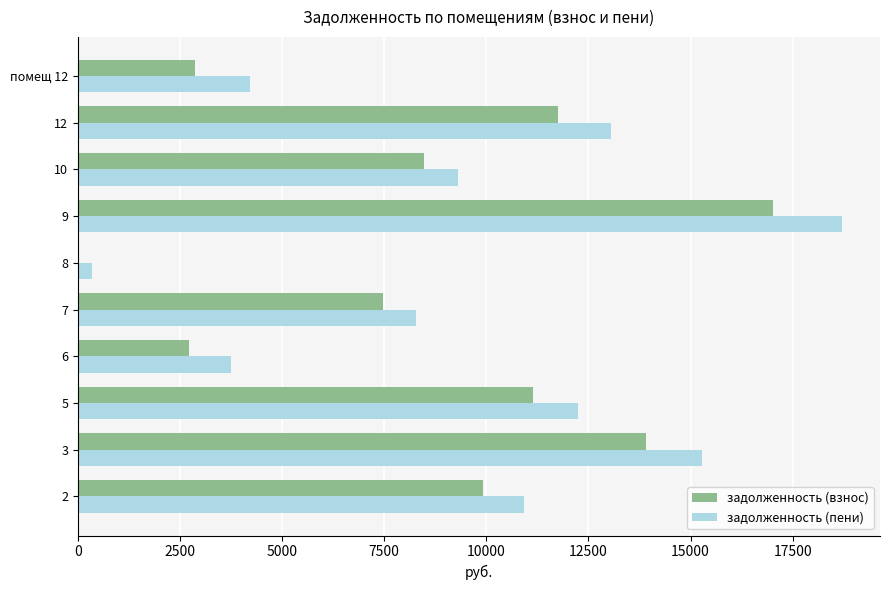

Between 6 and 10, which series saw the biggest shift?

задолженность (взнос)